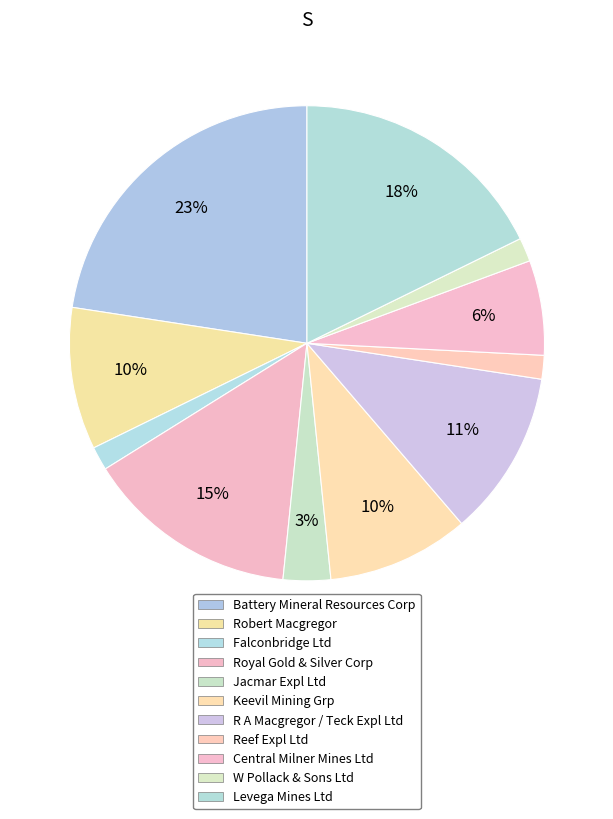

To the nearest percent, what is the difference between the largest and smallest slice percentages?

21%